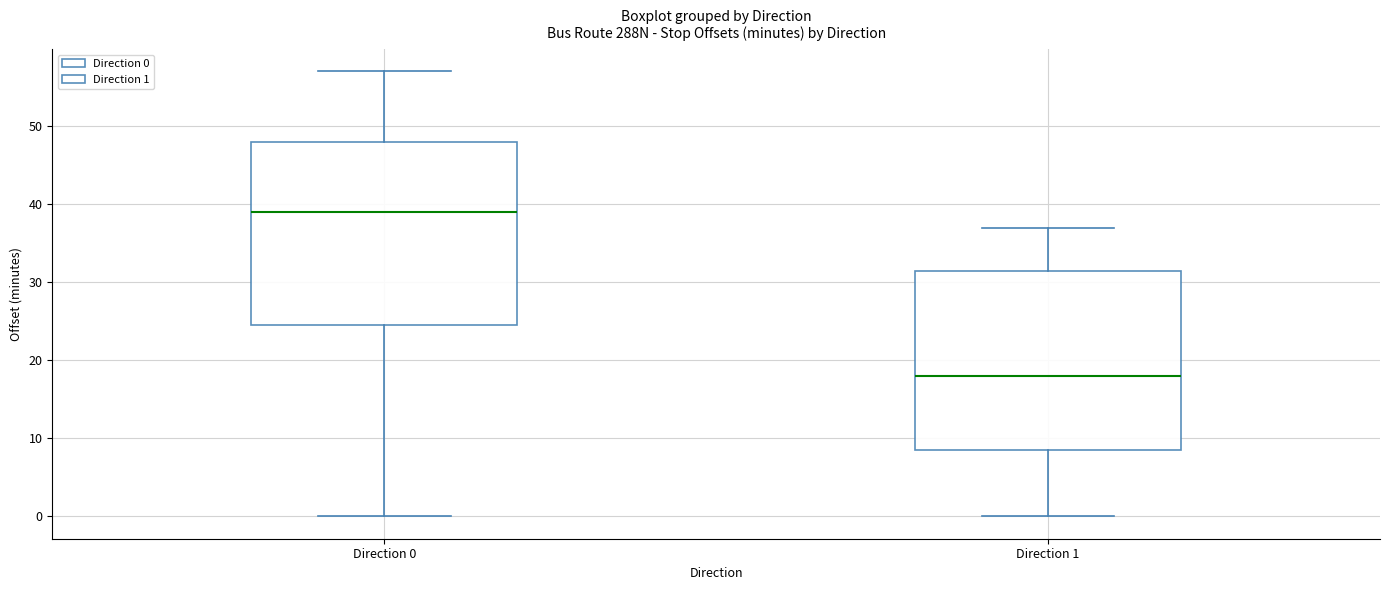

Where does the median line of the box for Direction 0 sit on the y-axis? The values are not printed on the chart, so give them approximately, as read against the axis.

39